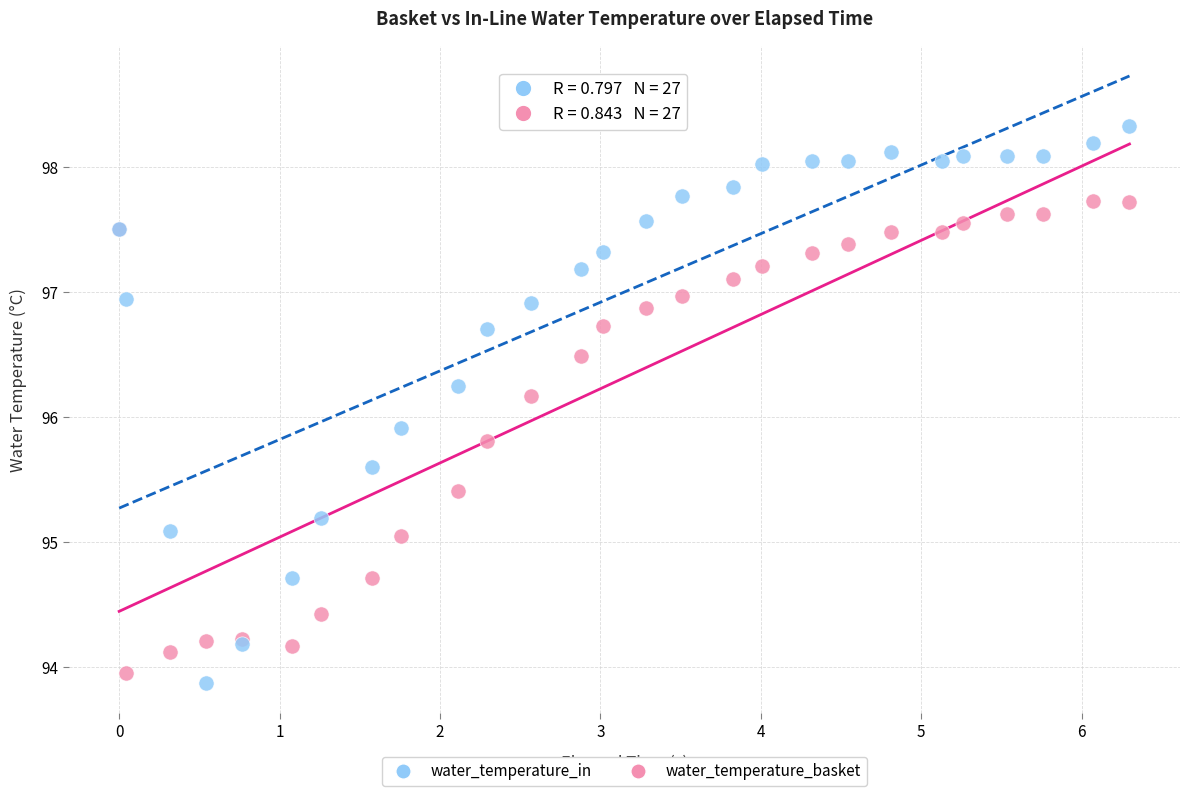

What are all the series names shown in the legend?

water_temperature_in, water_temperature_basket